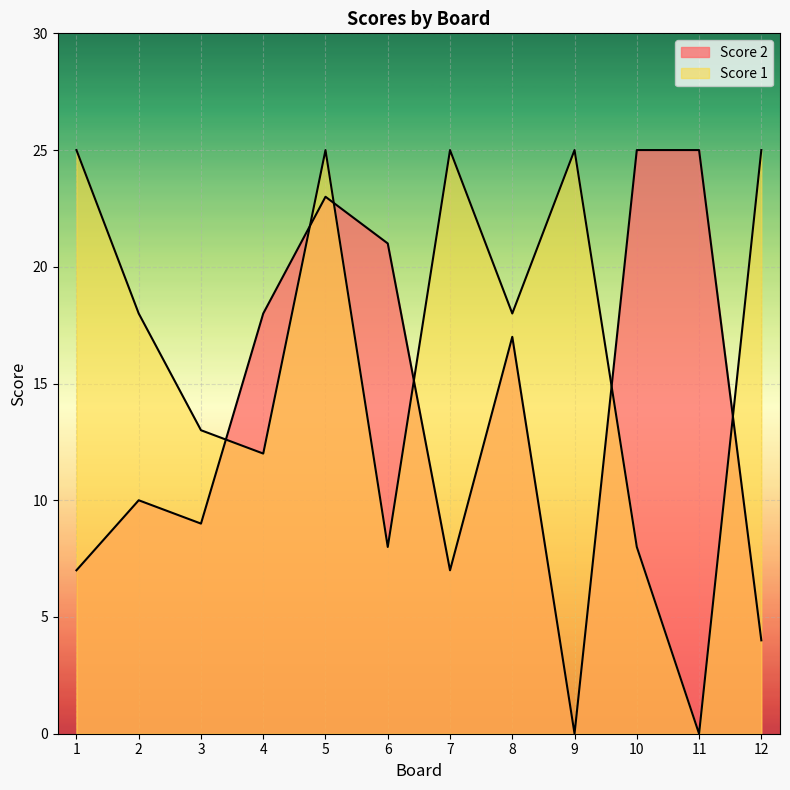

What is the difference between the maximum and second lowest values in the Score 1 series?

17